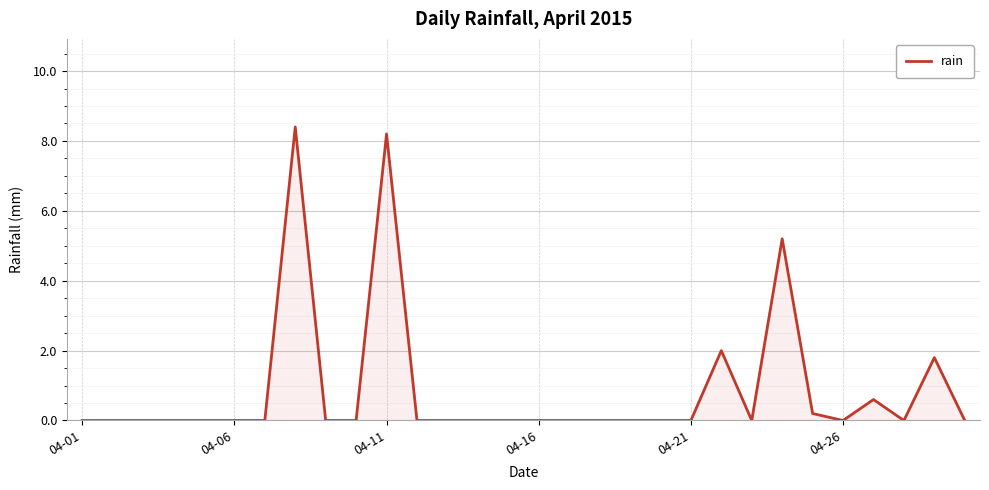

What is the difference between the maximum and minimum values?

8.4